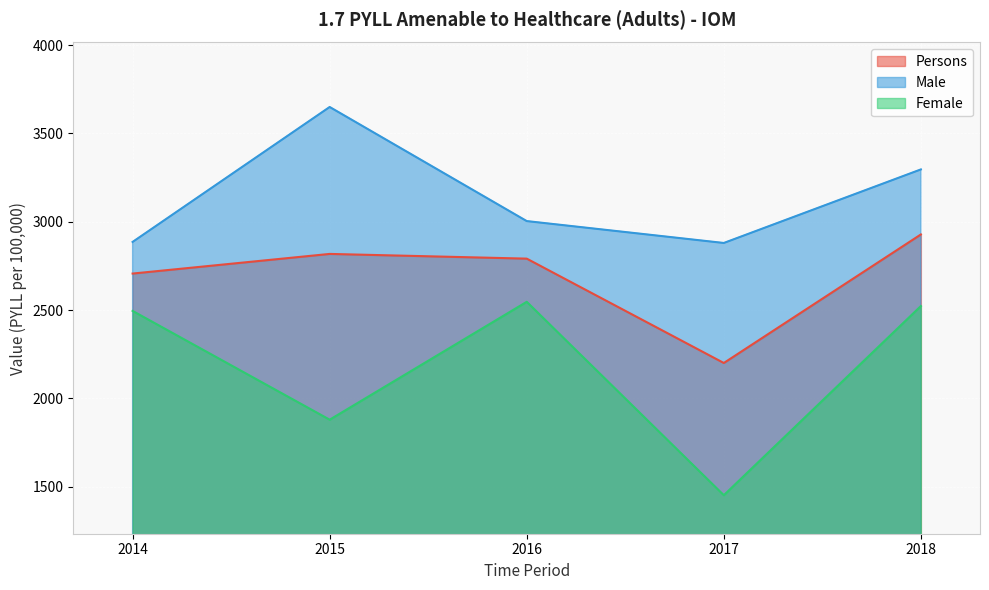

What are all the series names shown in the legend?

Persons, Male, Female